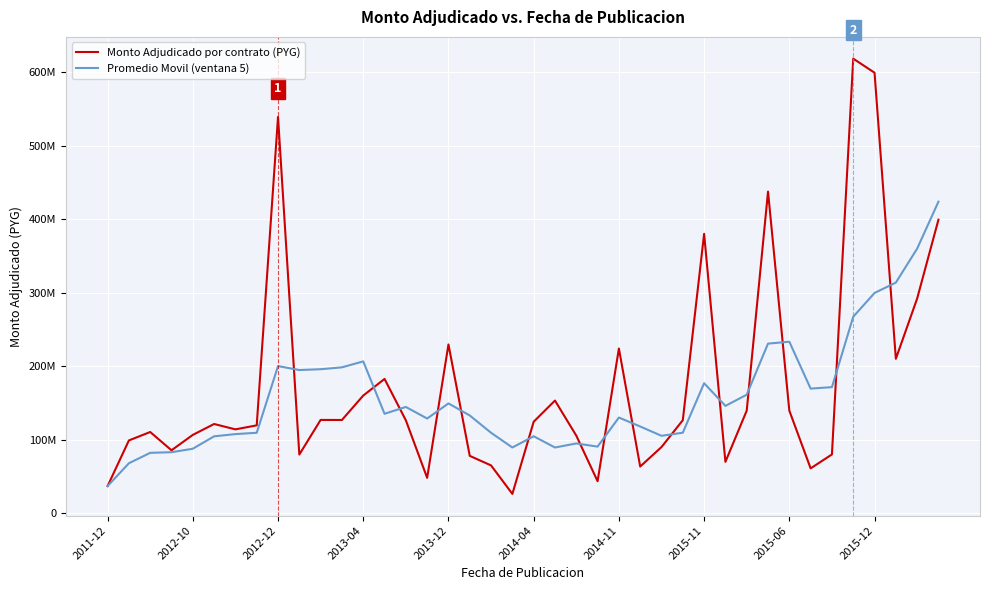

What is the value of the Promedio Movil (ventana 5) point at the 1st from the left?

36906000.0